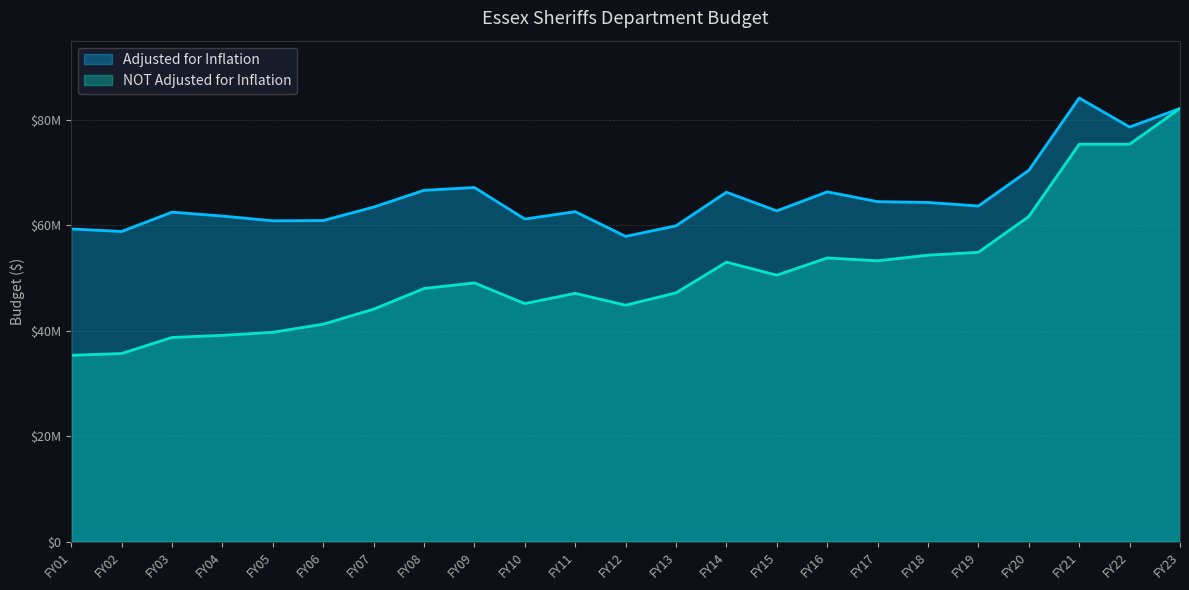

Reading left to right, what are all the values shown in this chart?

Adjusted for Inflation: FY01=59297721	FY02=58820173	FY03=62479636	FY04=61742507	FY05=60840661	FY06=60893775	FY07=63442841	FY08=66619857	FY09=67153265	FY10=61178845	FY11=62571307	FY12=57886726	FY13=59895291	FY14=66261691	FY15=62725071	FY16=66335016	FY17=64472217	FY18=64319817	FY19=63643589	FY20=70409612	FY21=84130749	FY22=78620845	FY23=82143035
NOT Adjusted for Inflation: FY01=35336783	FY02=35672890	FY03=38727022	FY04=39114291	FY05=39701005	FY06=41236727	FY07=44079496	FY08=48003974	FY09=49066000	FY10=45140720	FY11=47084006	FY12=44838179	FY13=47175910	FY14=53002397	FY15=50532475	FY16=53795787	FY17=53257829	FY18=54322986	FY19=54866216	FY20=61658442	FY21=75360583	FY22=75360583	FY23=82143035